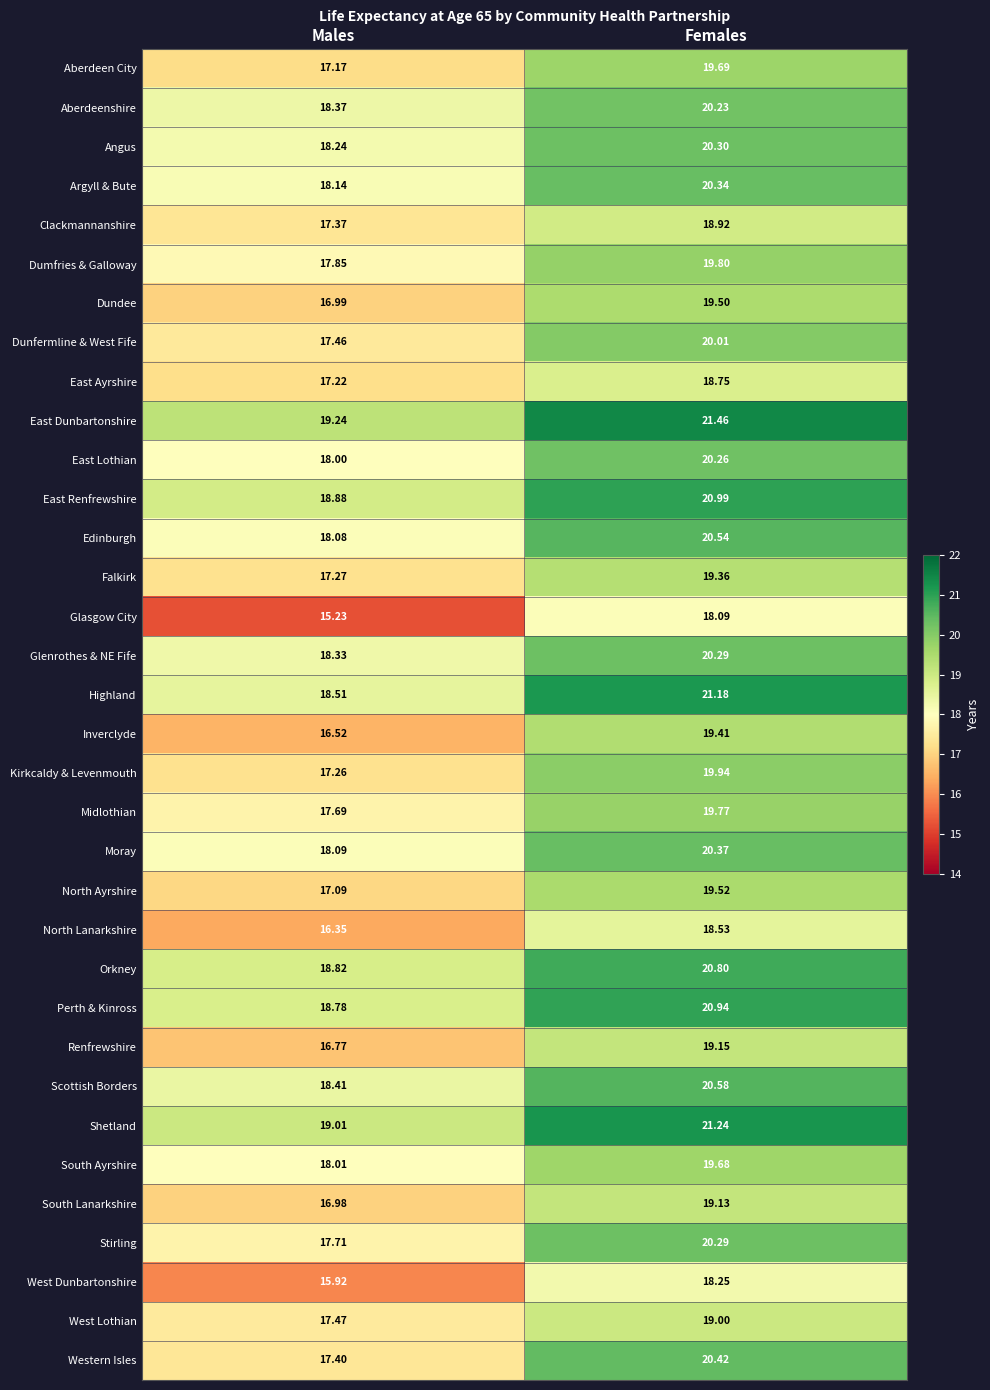

Which series has the largest total across all categories?

East Dunbartonshire